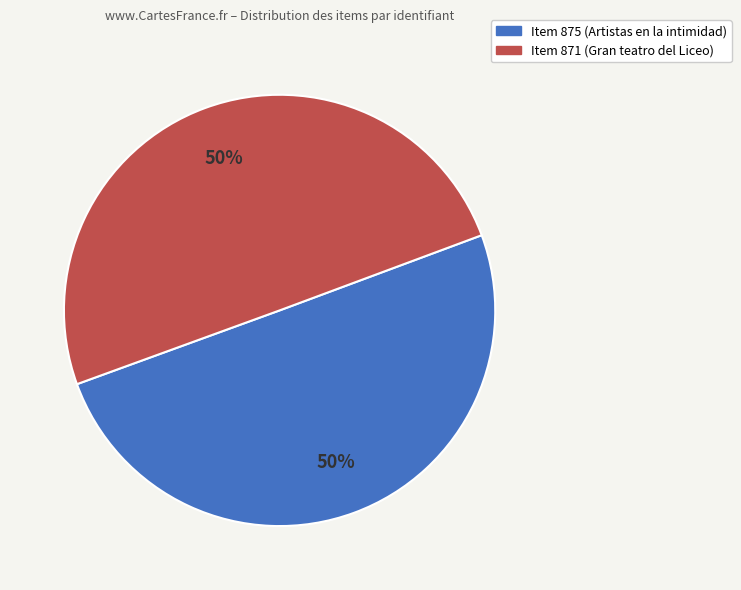

To the nearest percent, what is the combined percentage of Item 875 (Artistas en la intimidad) and Item 871 (Gran teatro del Liceo)?

100%